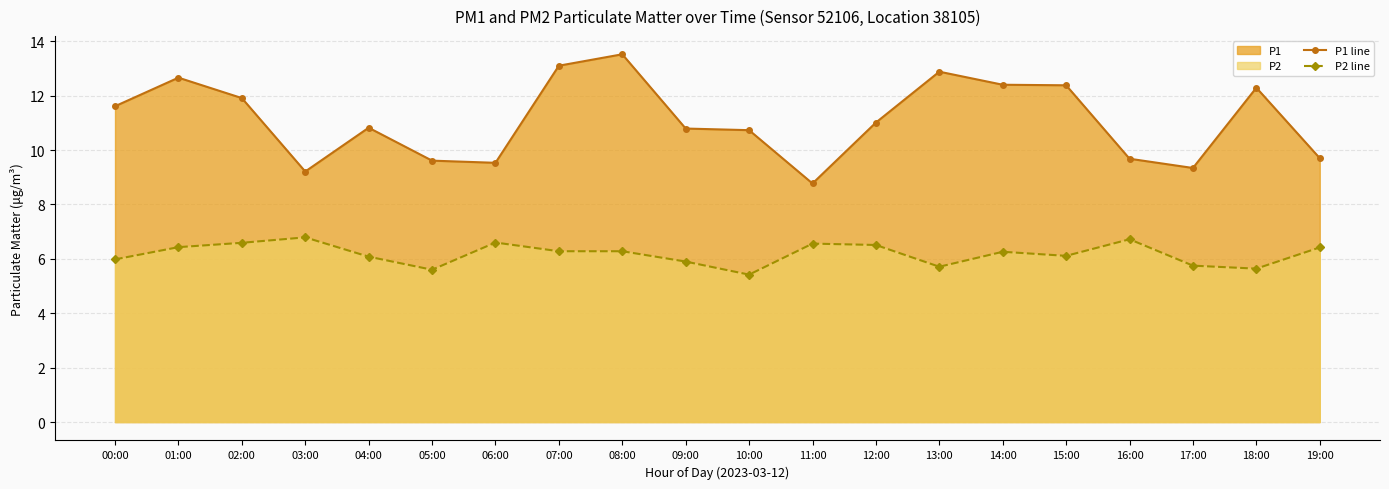

Is it true that P1 line equals 5.7 at 16:00?

False